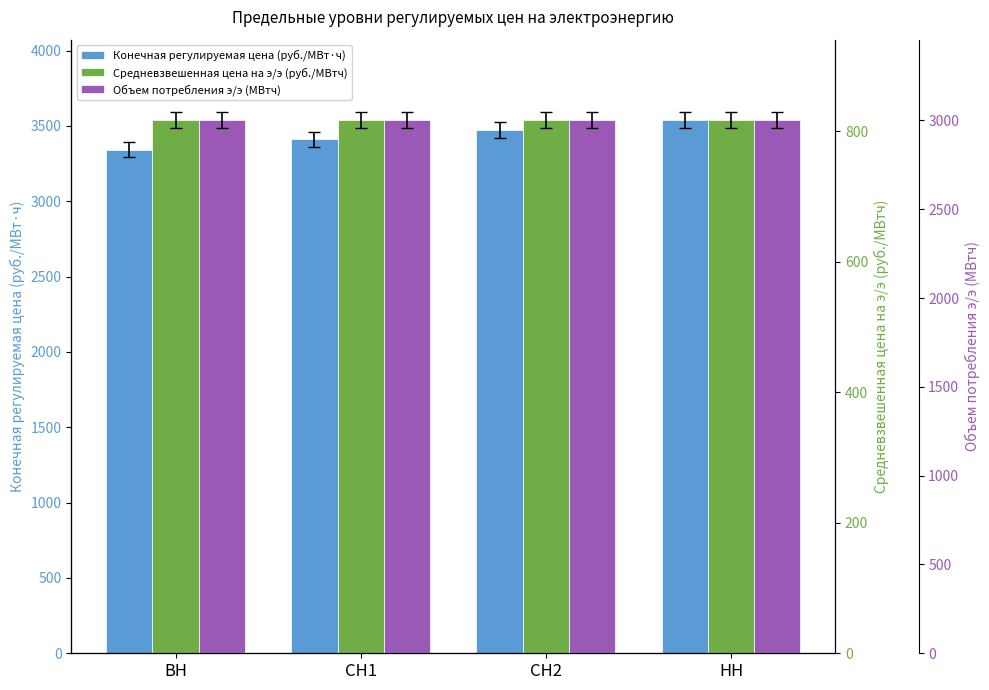

What is the spread (max minus min) of values at СН1?

2593.3